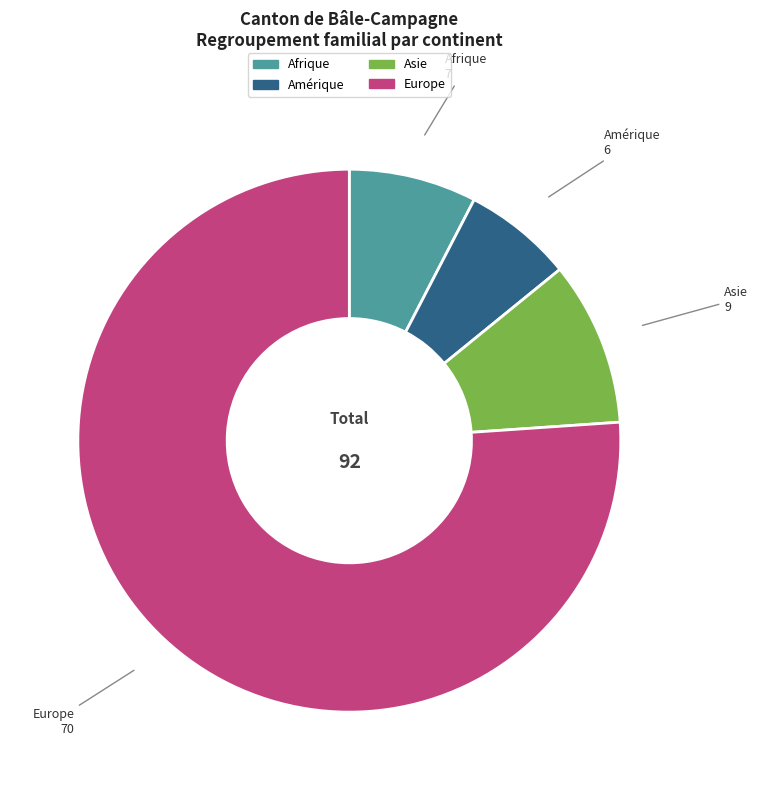

Rank the categories by value from lowest to highest.

Amérique, Afrique, Asie, Europe